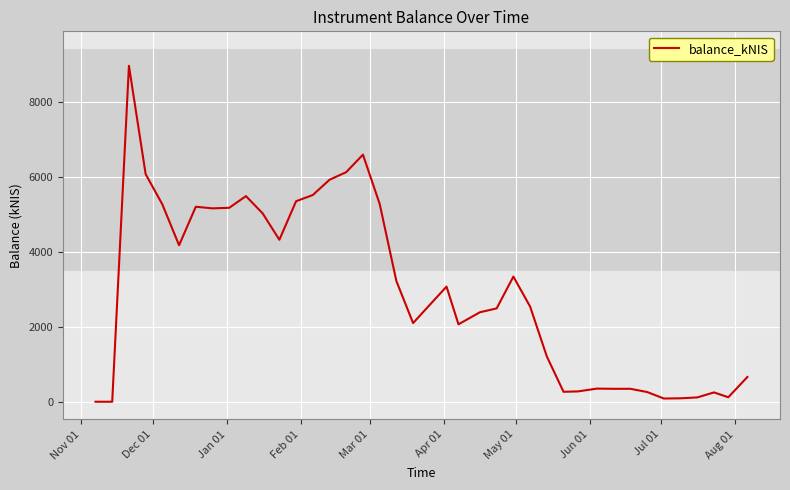

What is the greatest value displayed?

8980.1